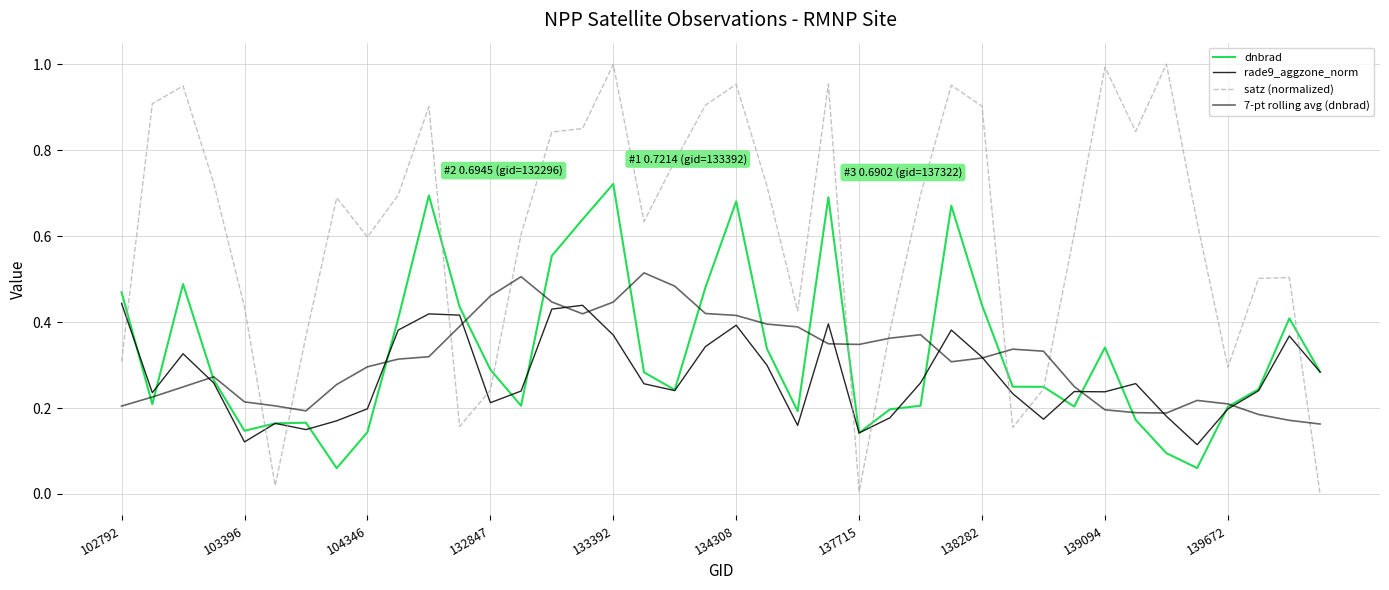

Does the chart display data point markers on the line(s)?

No